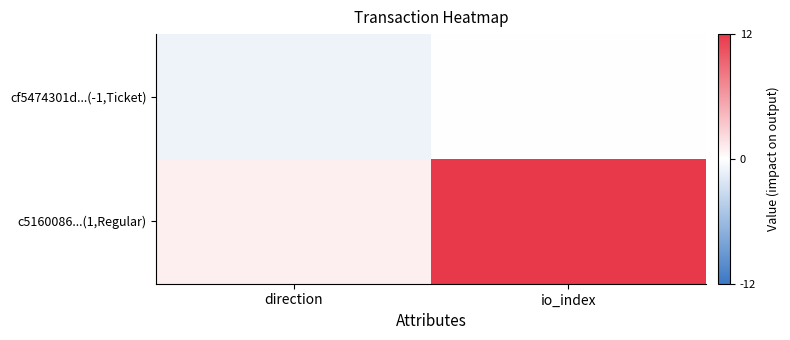

At direction, list the series in order from smallest to largest.

cf5474301d...(-1,Ticket), c5160086...(1,Regular)